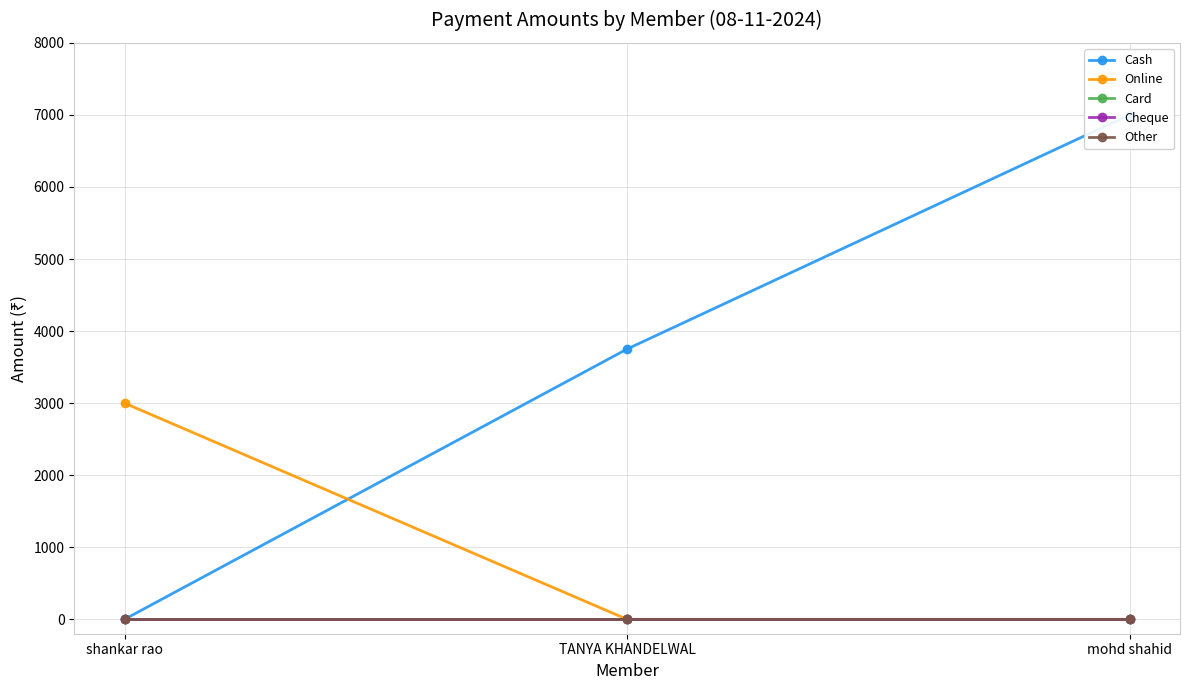

Is the value of Card at TANYA KHANDELWAL greater than the value of Online at mohd shahid?

No